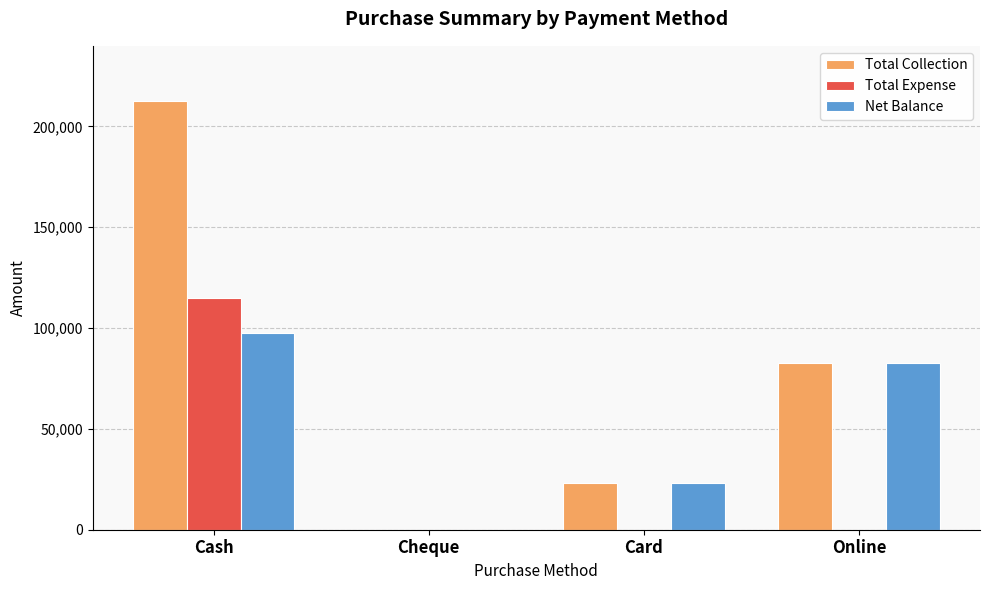

Between Cash and Card, which series saw the biggest shift?

Total Collection